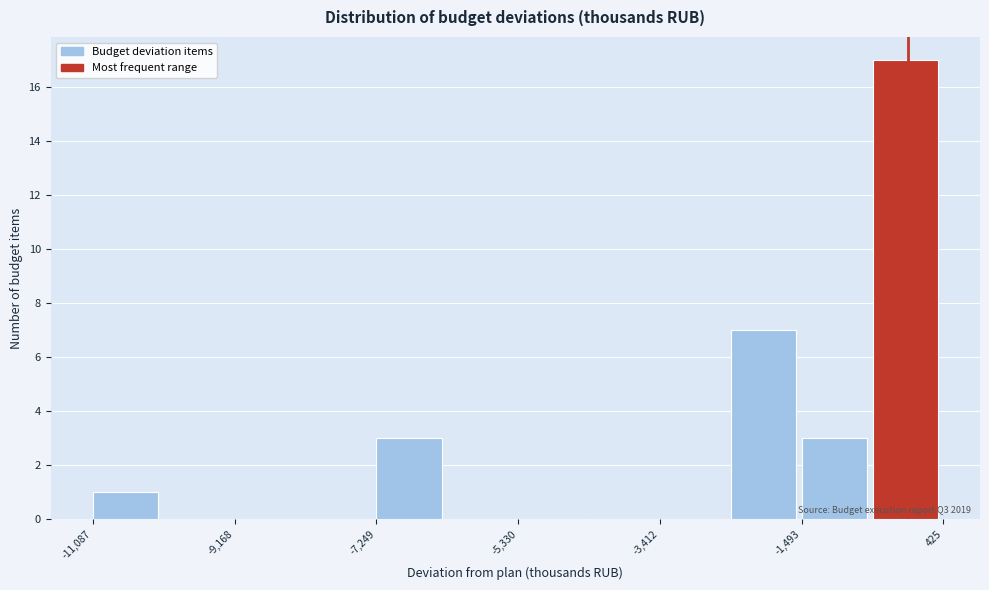

Which range on the x-axis has the tallest bar?

-600 to 400